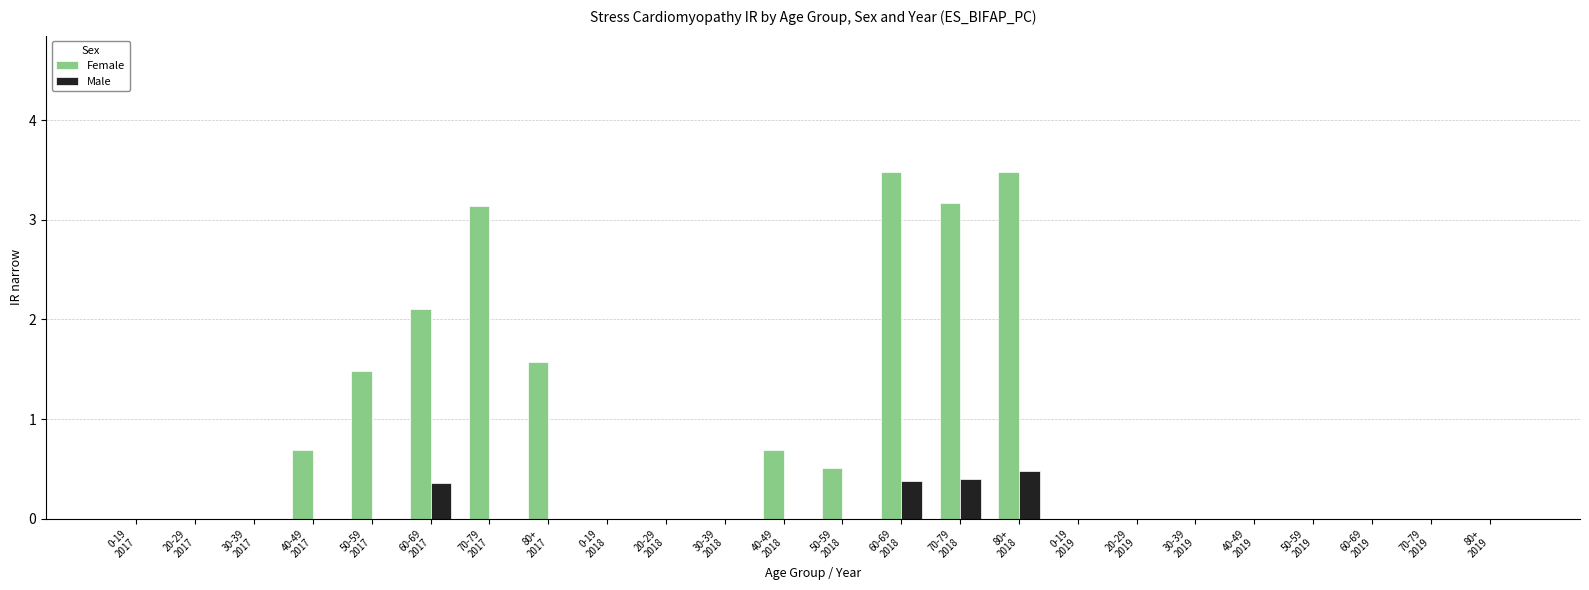

Reading left to right, list all the values displayed in this chart.

Female: 0.0	0.0	0.0	0.7	1.5	2.1	3.1	1.6	0.0	0.0	0.0	0.7	0.5	3.5	3.2	3.5	0.0	0.0	0.0	0.0	0.0	0.0	0.0	0.0
Male: 0.0	0.0	0.0	0.0	0.0	0.4	0.0	0.0	0.0	0.0	0.0	0.0	0.0	0.4	0.4	0.5	0.0	0.0	0.0	0.0	0.0	0.0	0.0	0.0